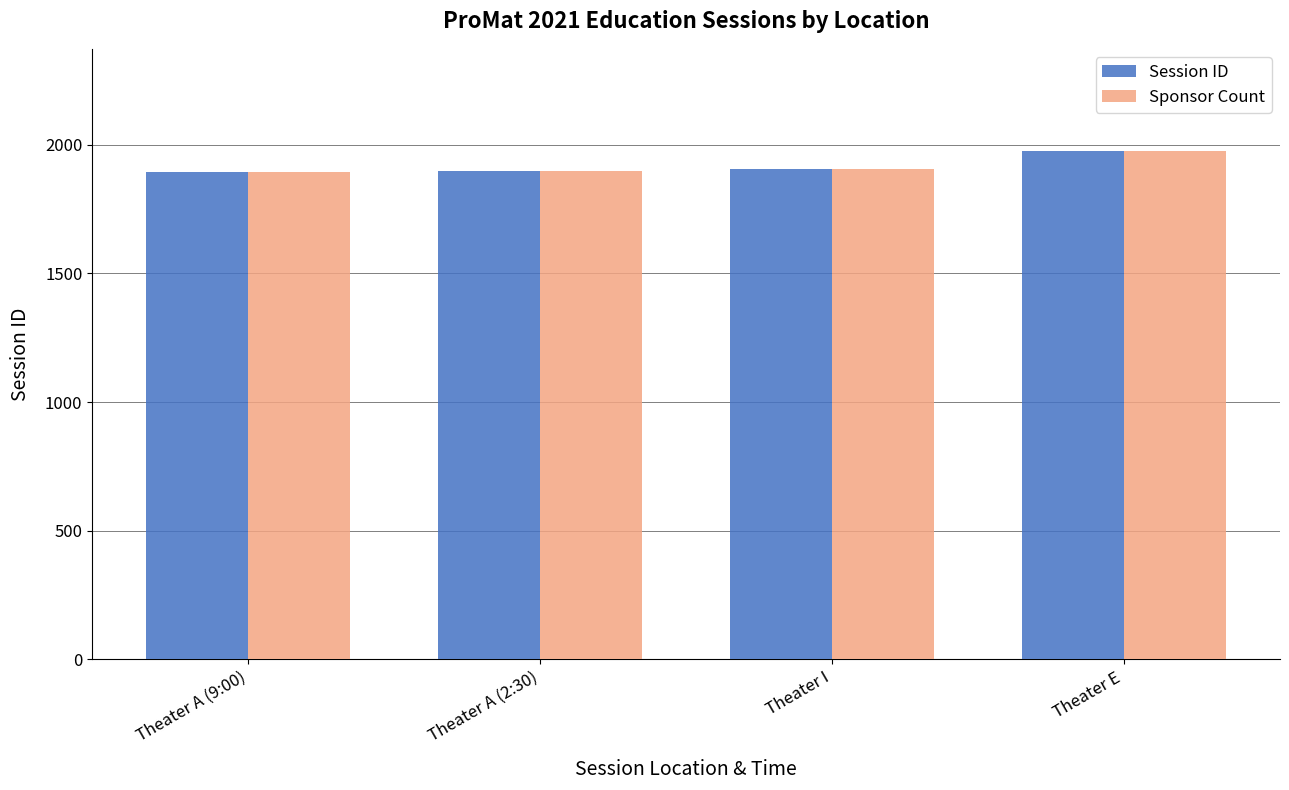

The value of Session ID at Theater E is 1977. True or false?

True